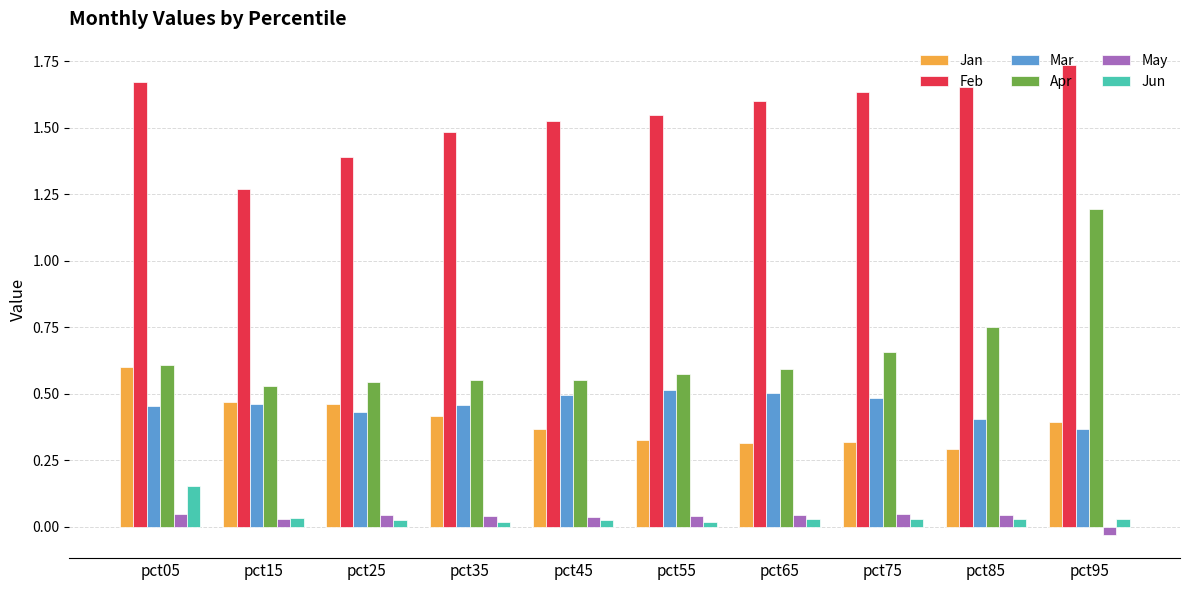

Between pct05 and pct25, which series saw the biggest shift?

Feb